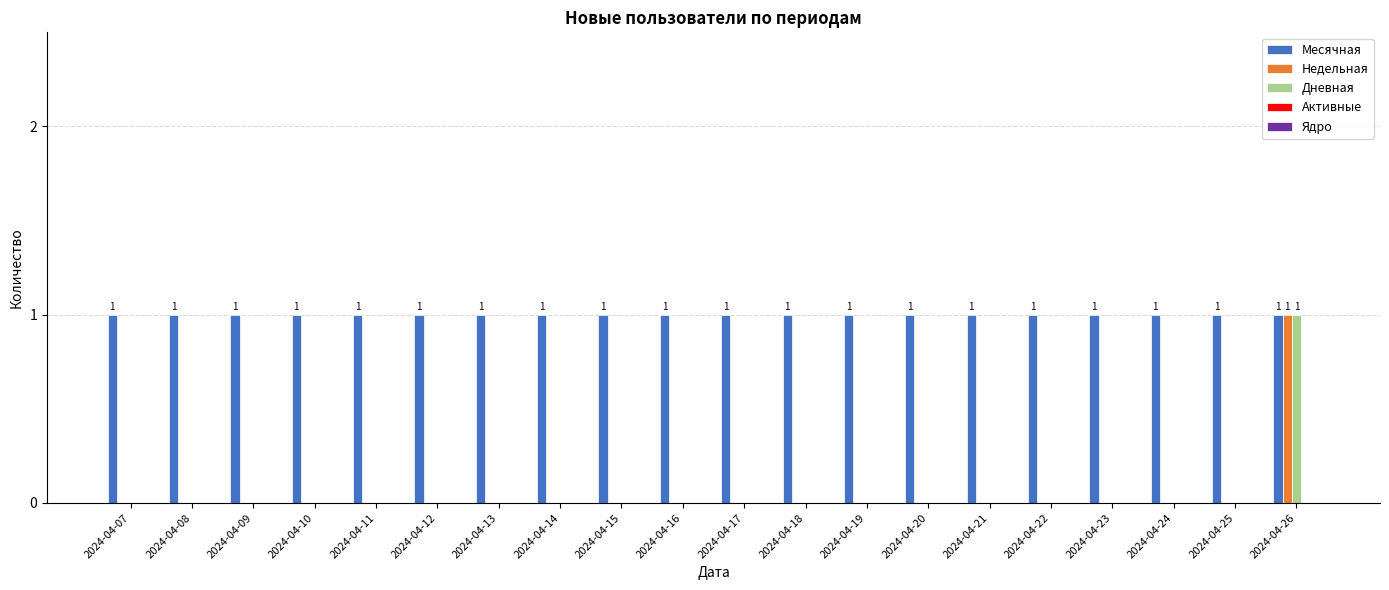

What is the sum of all Месячная values?

20